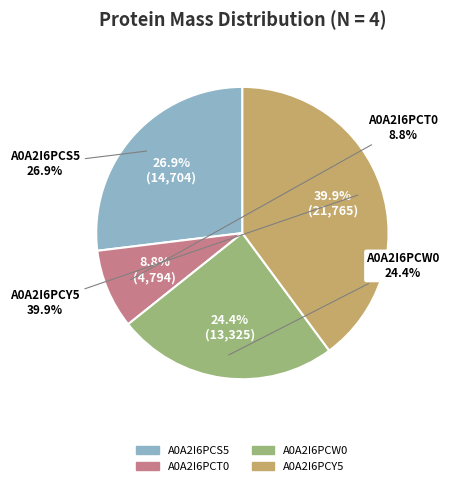

Count the number of slices in the pie.

4